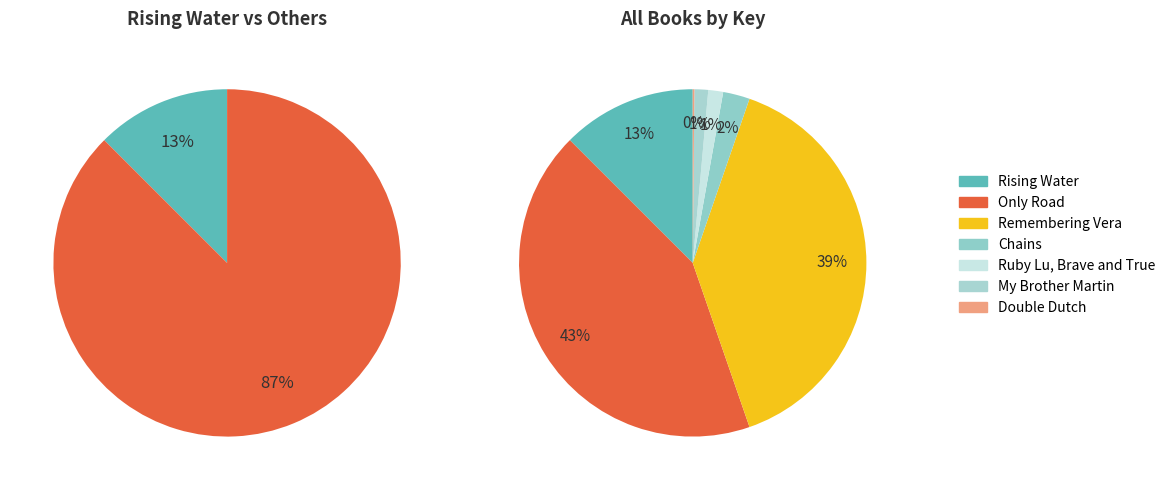

Is Rising Water the majority of the pie?

No